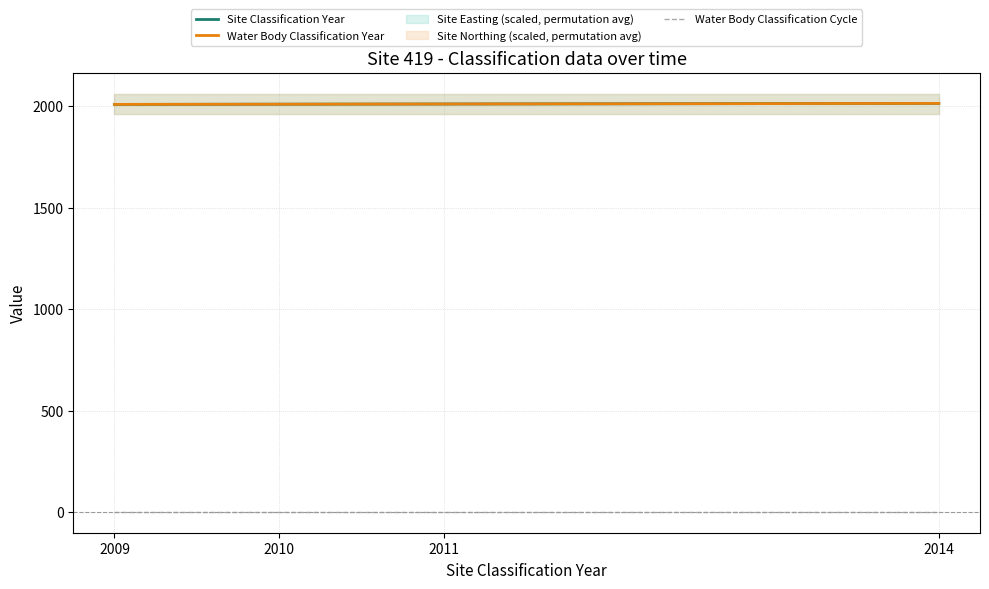

What is the average value of the Site Classification Year series?

2011